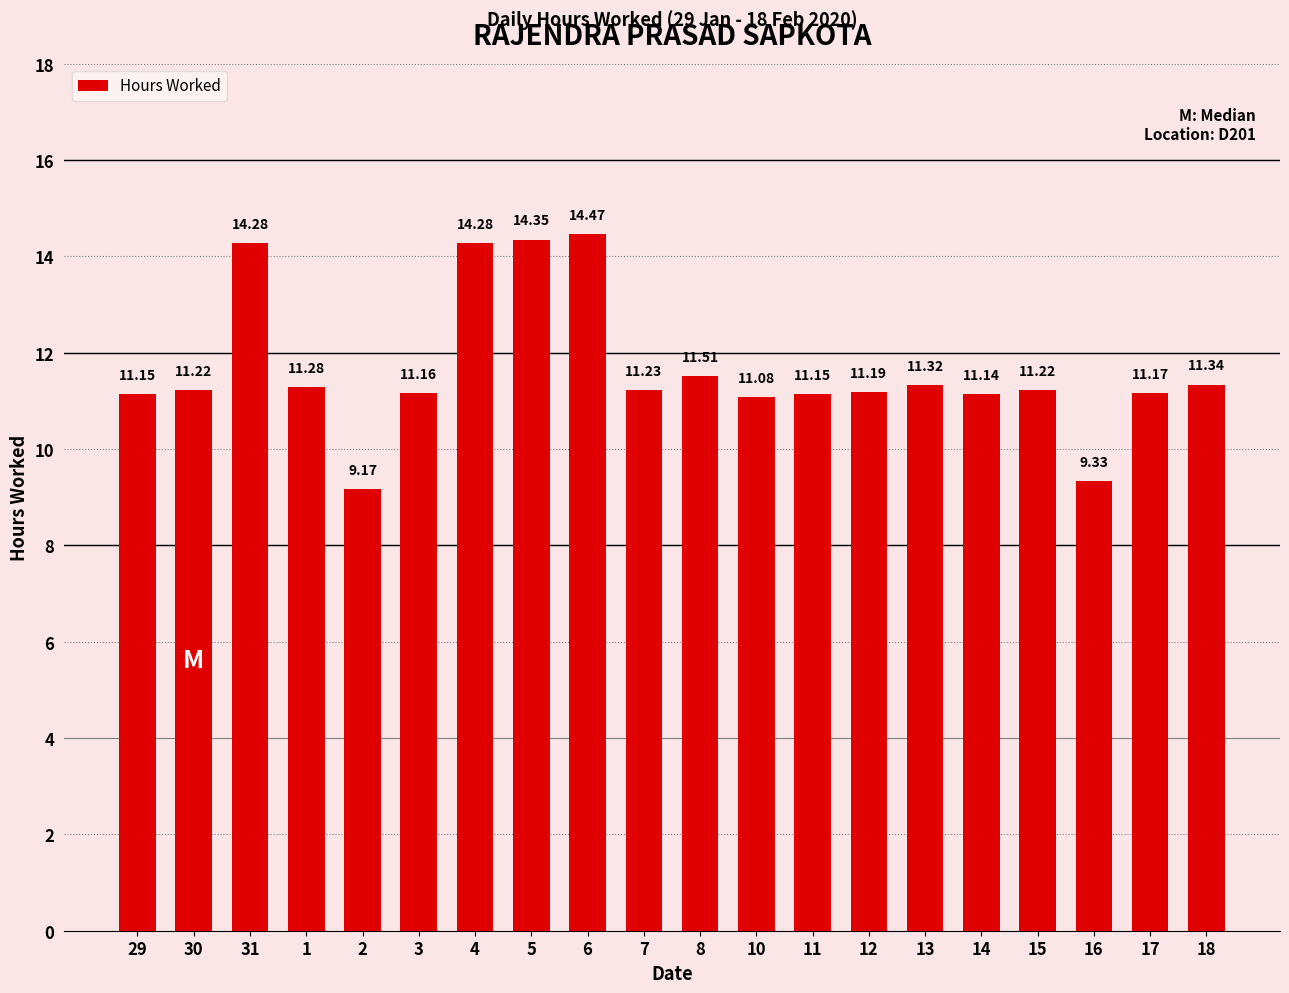

What is the sum of all values?

233.0